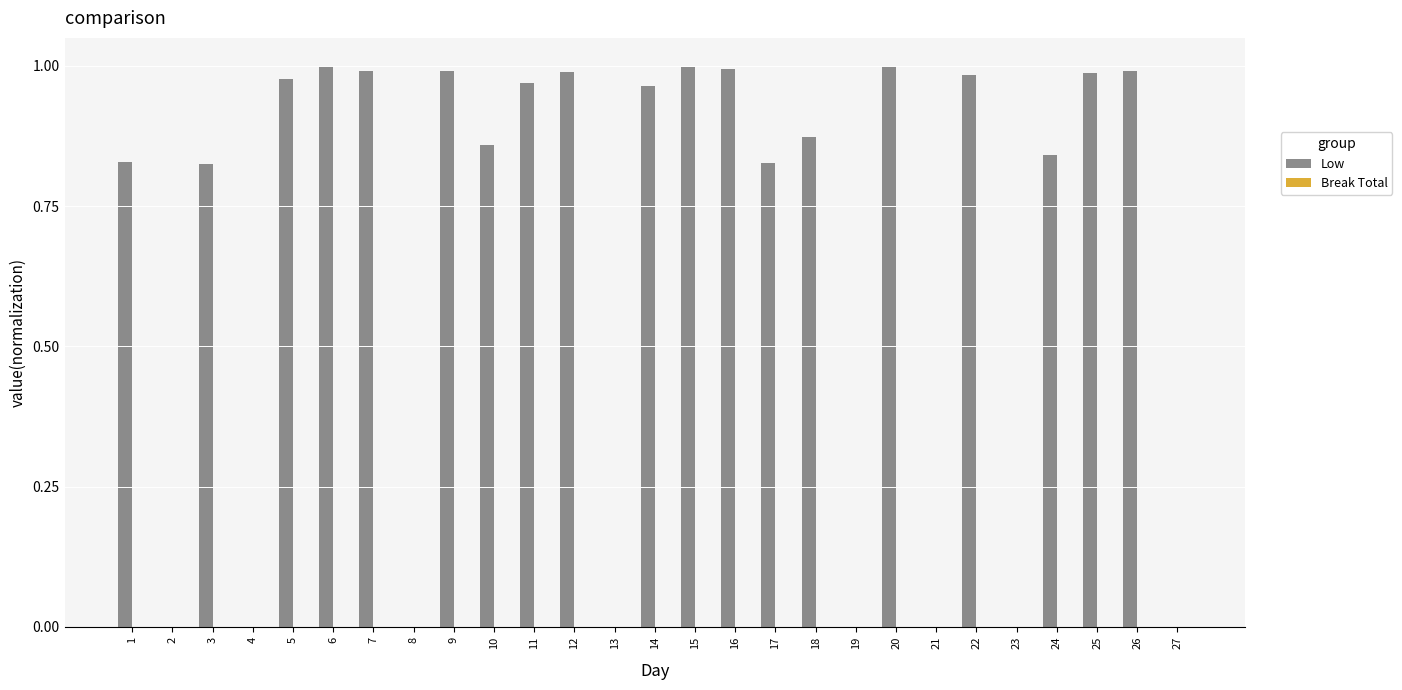

Count the number of categories in the chart.

27